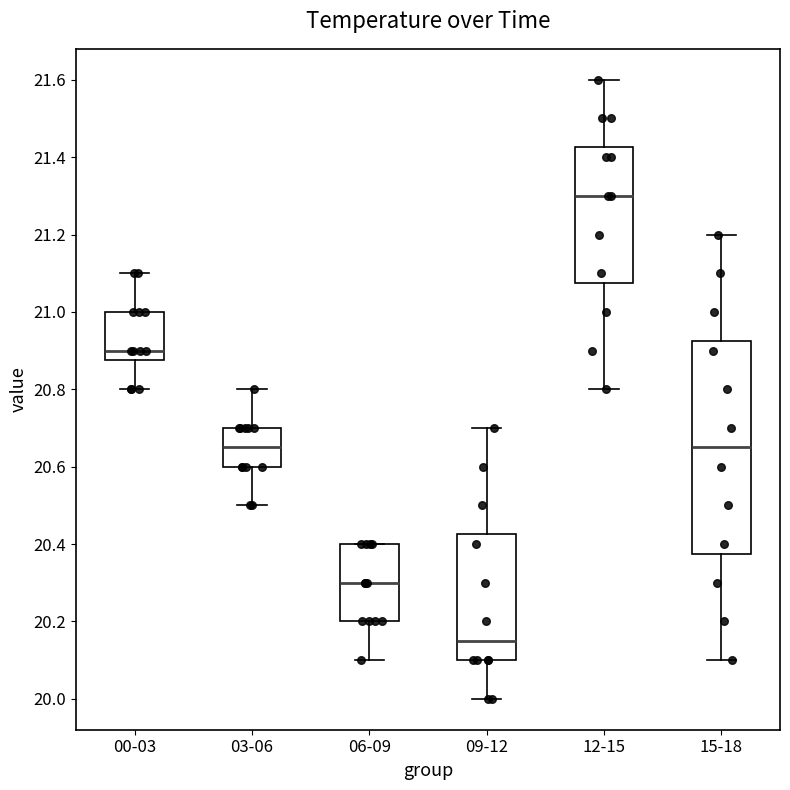

Reading left to right, read every box against the y-axis: the position of its median line, the range the box covers, and the ends of its whiskers. The values are not printed on the chart, so give them approximately, as read against the axis.

00-03: median 20.90, box 20.88 to 21.00, whiskers 20.80 to 21.10
03-06: median 20.66, box 20.60 to 20.70, whiskers 20.50 to 20.80
06-09: median 20.30, box 20.20 to 20.40, whiskers 20.10 to 20.40
09-12: median 20.16, box 20.10 to 20.42, whiskers 20.00 to 20.70
12-15: median 21.30, box 21.08 to 21.42, whiskers 20.80 to 21.60
15-18: median 20.66, box 20.38 to 20.92, whiskers 20.10 to 21.20